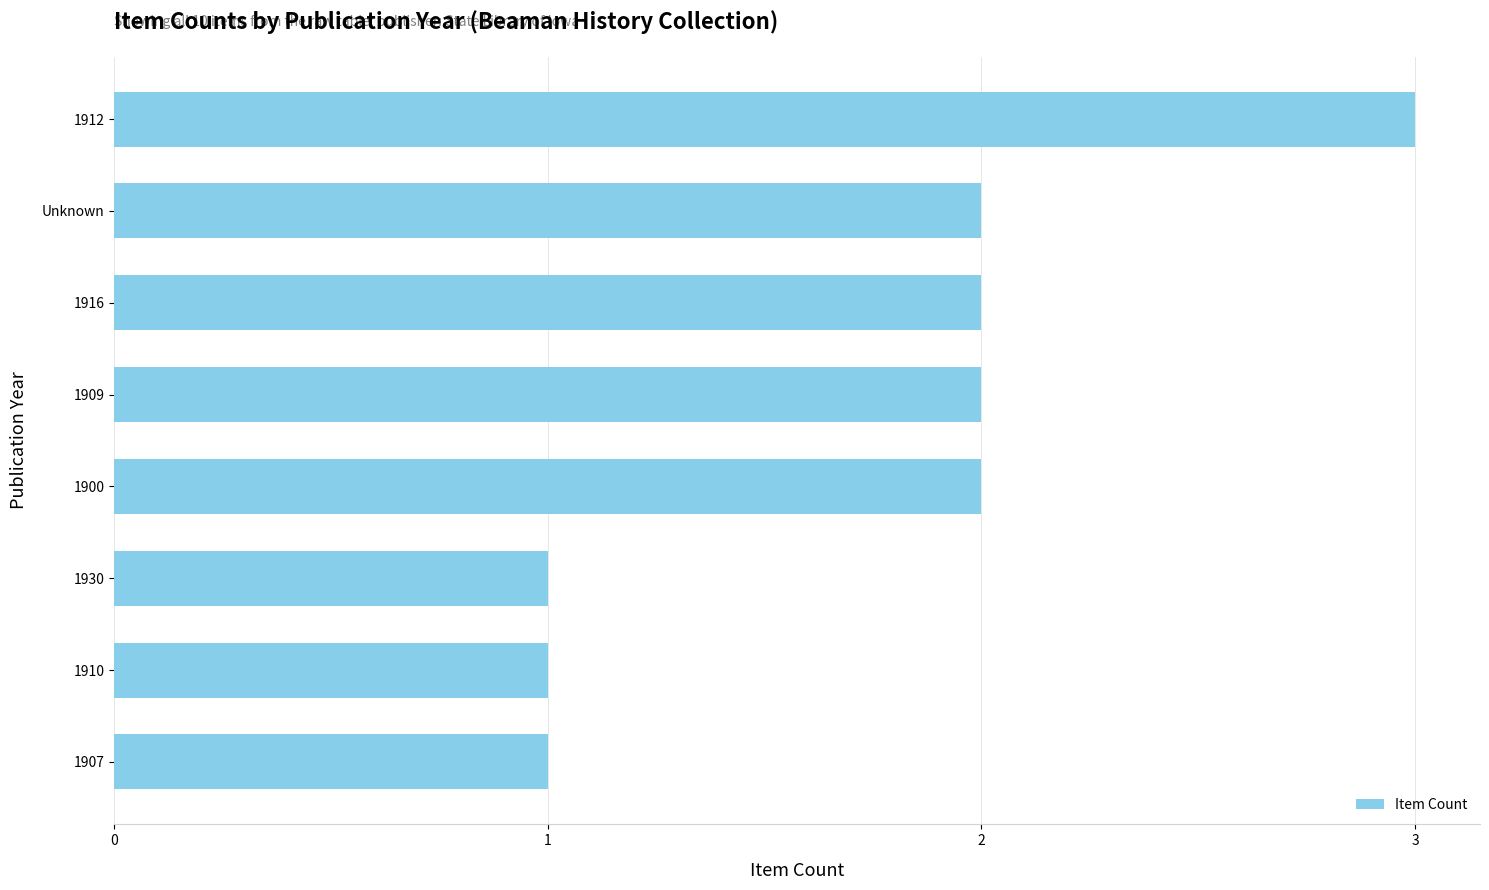

Reading top to bottom, transcribe all the data shown in this chart.

3	2	2	2	2	1	1	1